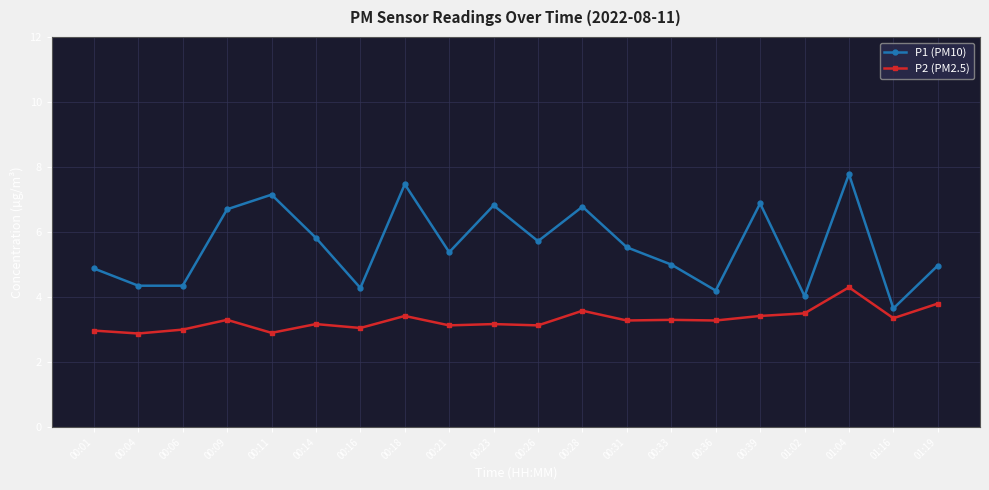

How many distinct data groups are displayed?

2